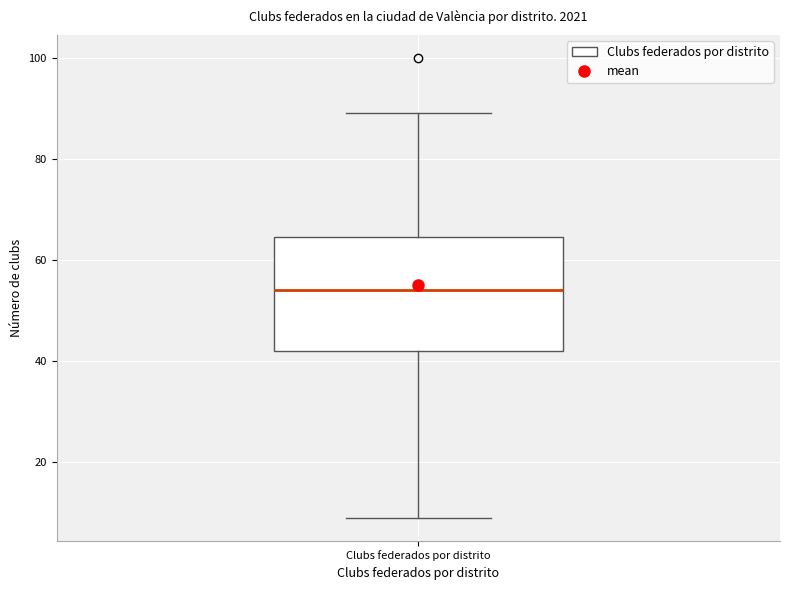

Read this box plot against the y-axis: the position of the median line, the range covered by the box, and the ends of both whiskers. The values are not printed on the chart, so give them approximately, as read against the axis.

median 54, box 42 to 64, whiskers 10 to 90